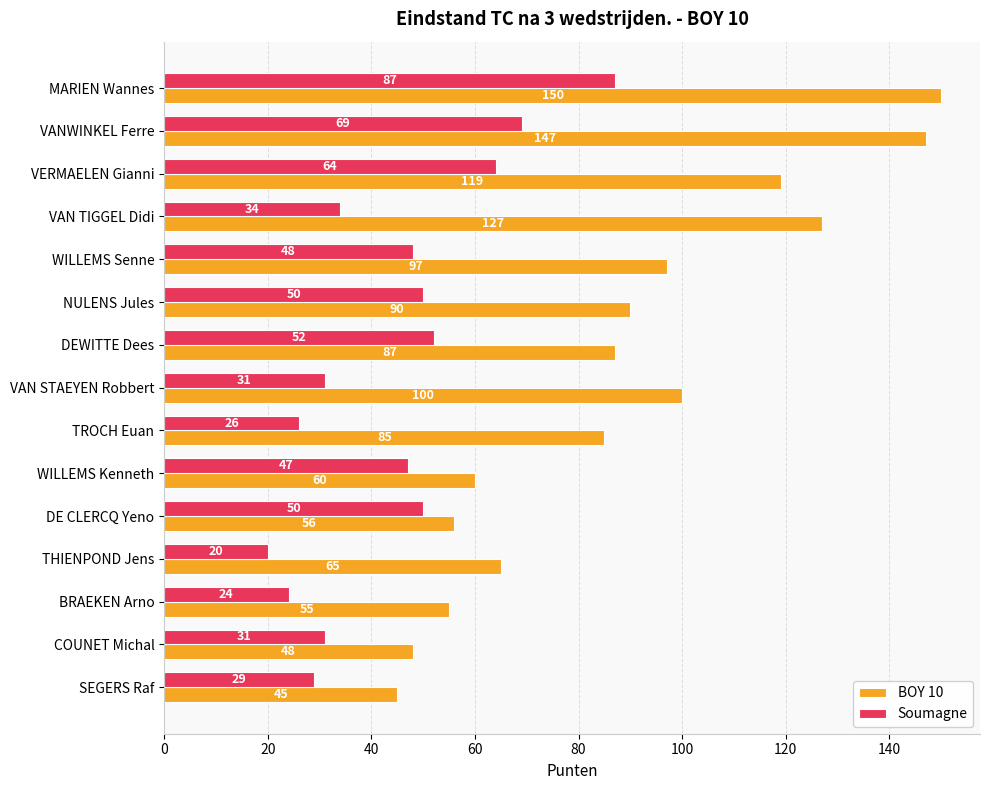

What value does the Soumagne series have at DE CLERCQ Yeno, to the nearest 10?

50